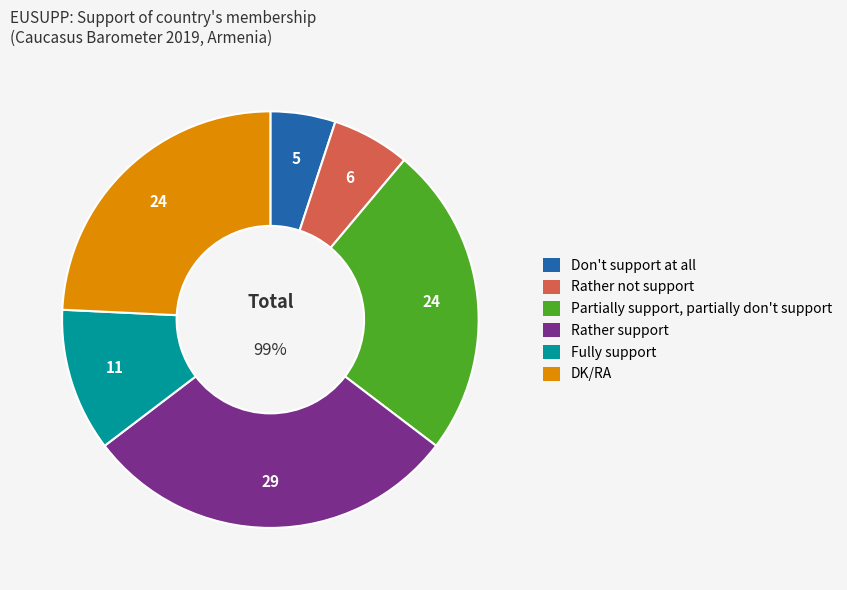

Does Don't support at all account for over 50% of the chart?

No